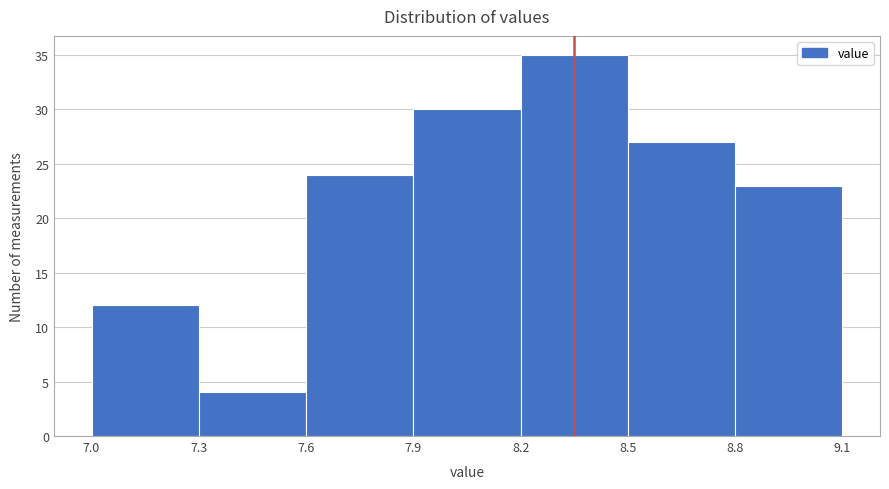

How tall is the bar that spans 8.2 to 8.5 on the x-axis? The values are not printed on the chart, so give them approximately, as read against the axis.

35